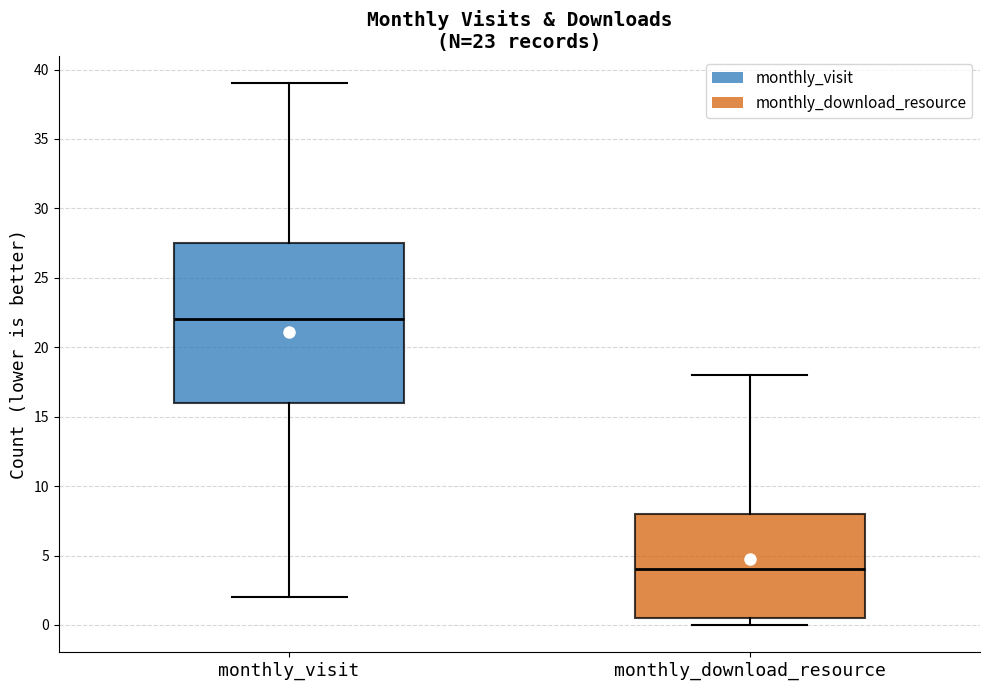

Which box's median line is the highest?

monthly_visit